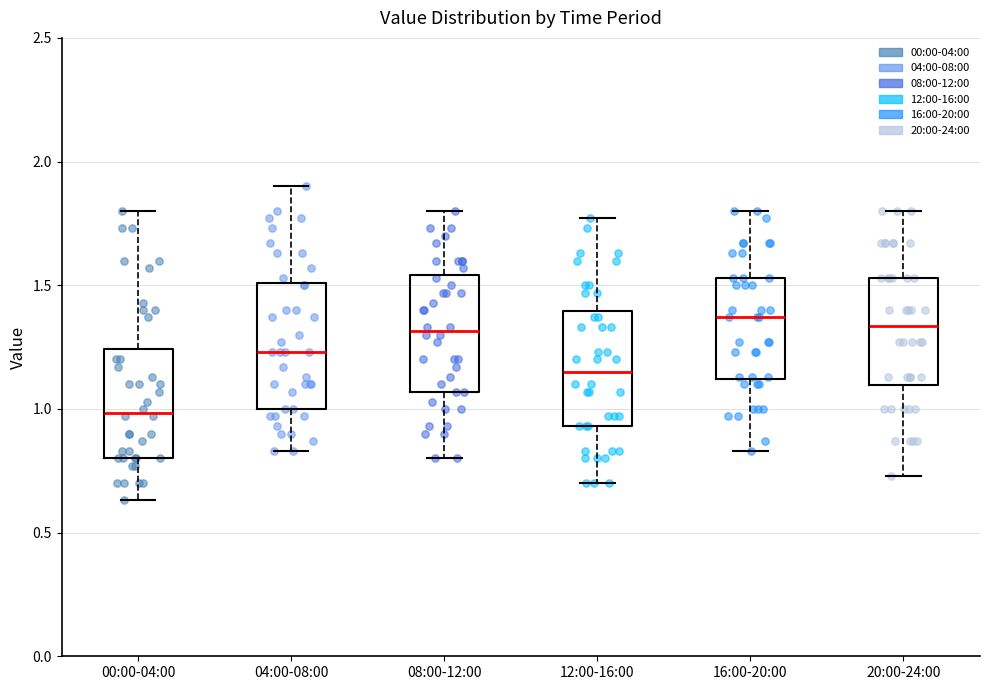

Reading left to right, transcribe this box plot: for each box, give where its median line is, the range the box spans, and where its two whiskers end, as read against the y-axis. The values are not printed on the chart, so give them approximately, as read against the axis.

00:00-04:00: median 1.00, box 0.80 to 1.25, whiskers 0.65 to 1.80
04:00-08:00: median 1.25, box 1.00 to 1.50, whiskers 0.85 to 1.90
08:00-12:00: median 1.30, box 1.05 to 1.55, whiskers 0.80 to 1.80
12:00-16:00: median 1.15, box 0.95 to 1.40, whiskers 0.70 to 1.75
16:00-20:00: median 1.35, box 1.10 to 1.55, whiskers 0.85 to 1.80
20:00-24:00: median 1.35, box 1.10 to 1.55, whiskers 0.75 to 1.80